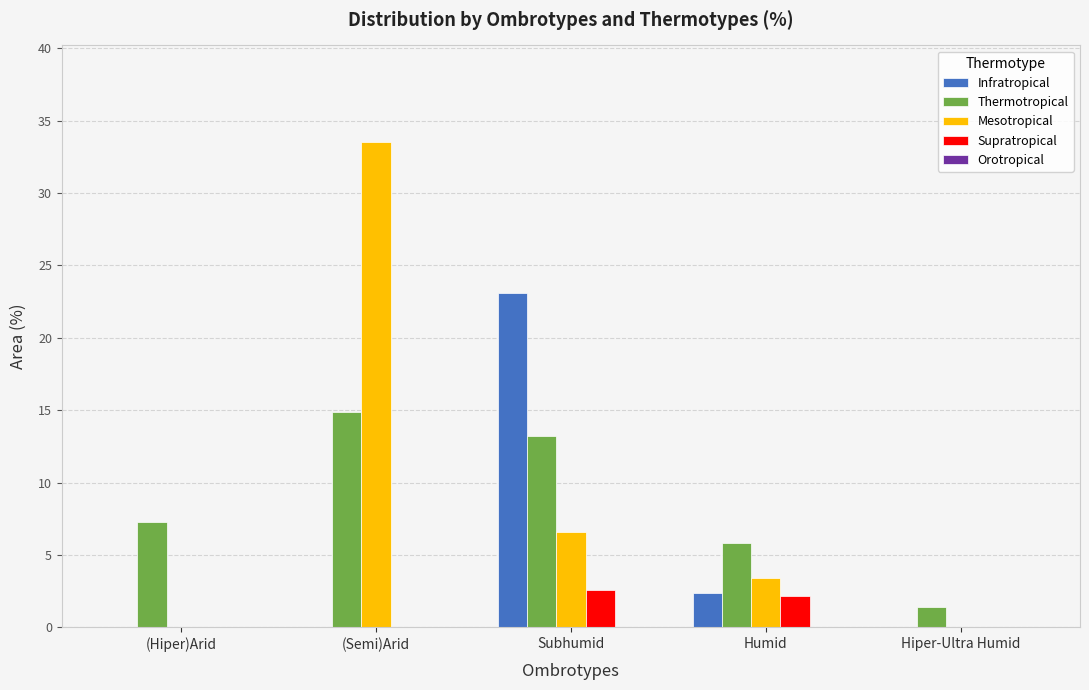

Which series changed the most between Humid and Hiper-Ultra Humid?

Thermotropical